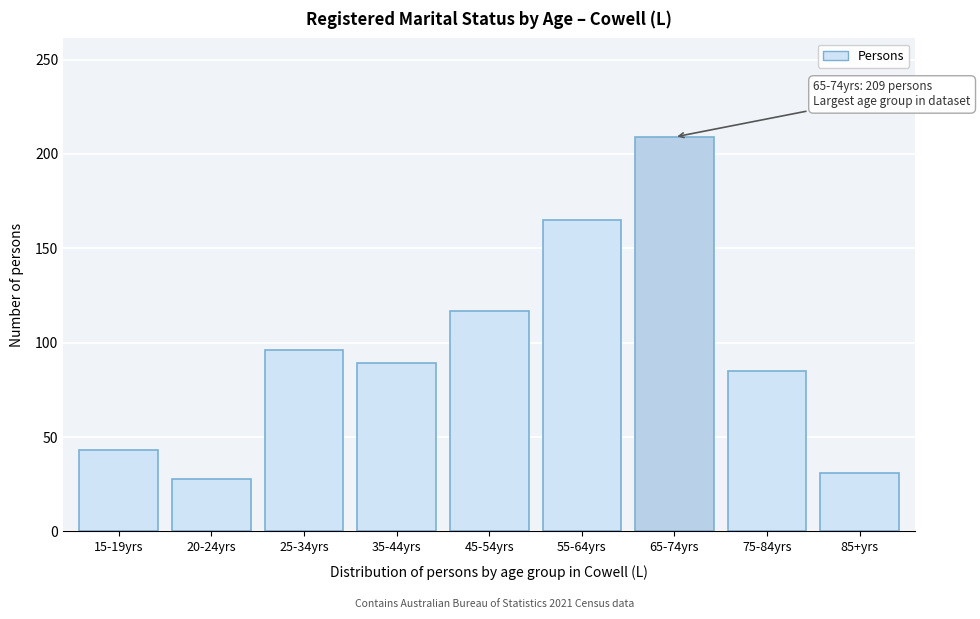

Reading left to right, what are all the values shown in this chart?

43	28	96	89	117	165	209	85	31